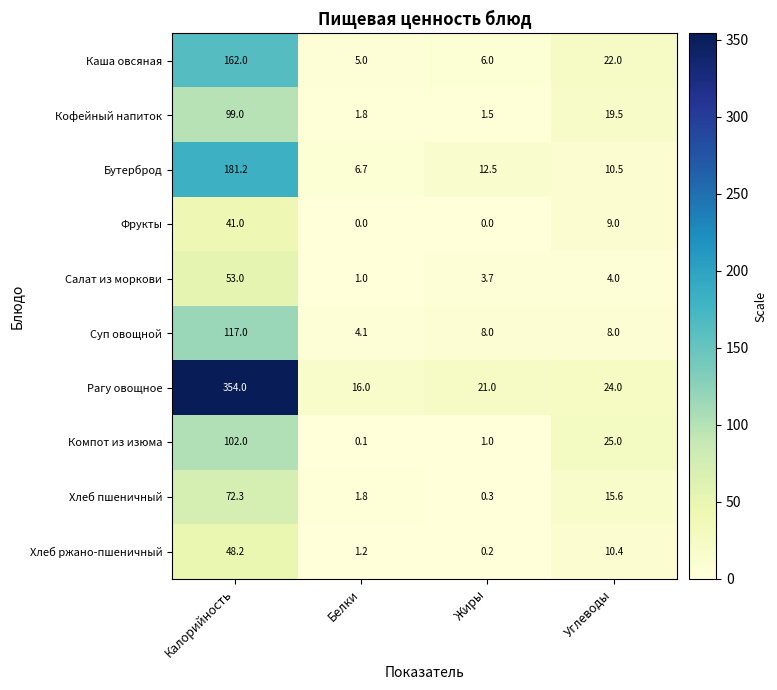

What value does the Кофейный напиток series have at Жиры?

1.5